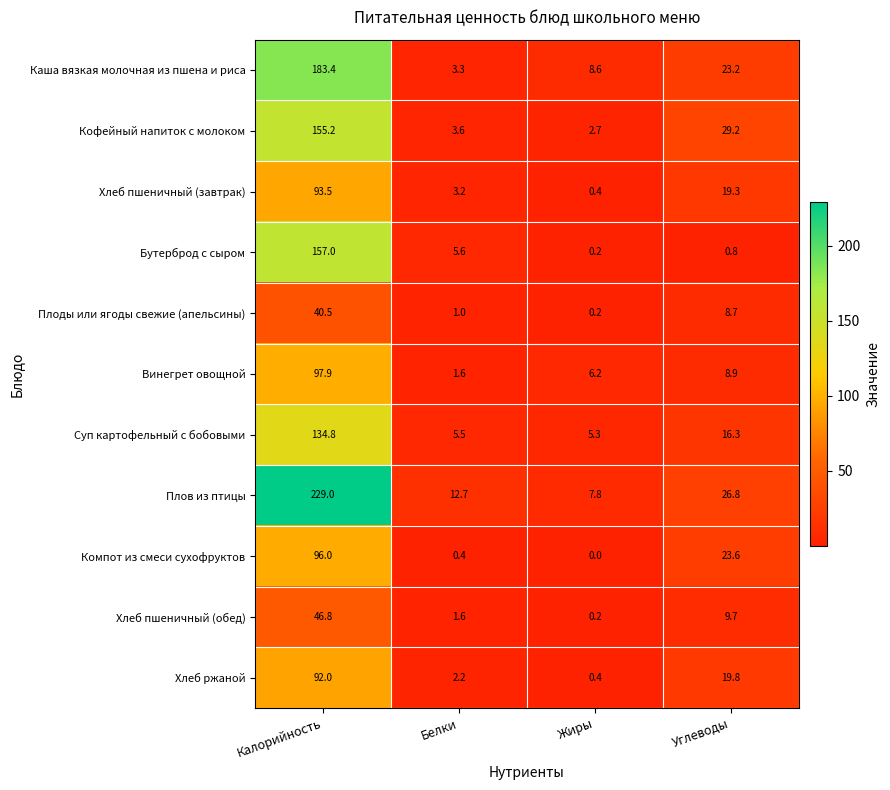

Read the Компот из смеси сухофруктов value at Калорийность.

96.0